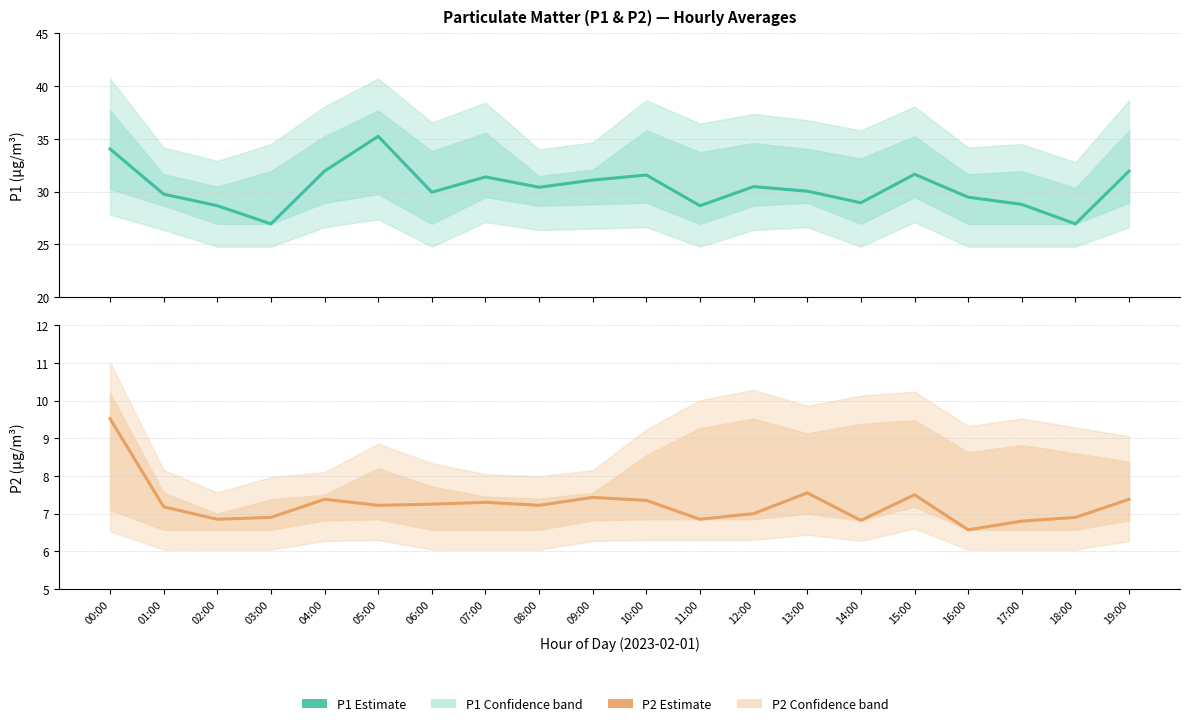

List the labels in order of P2 Estimate value, smallest first.

16:00, 17:00, 14:00, 02:00, 11:00, 03:00, 18:00, 12:00, 01:00, 05:00, 08:00, 06:00, 07:00, 10:00, 04:00, 19:00, 09:00, 15:00, 13:00, 00:00